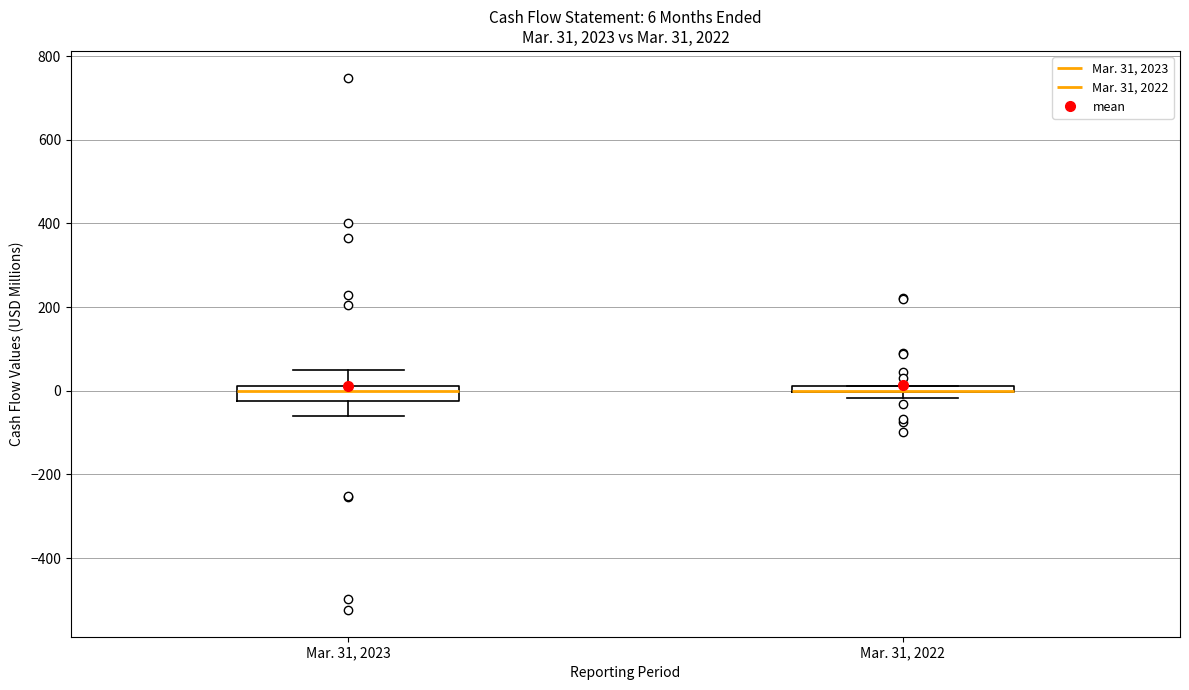

Comparing the boxes themselves (not the whiskers), which one is the tallest?

Mar. 31, 2023